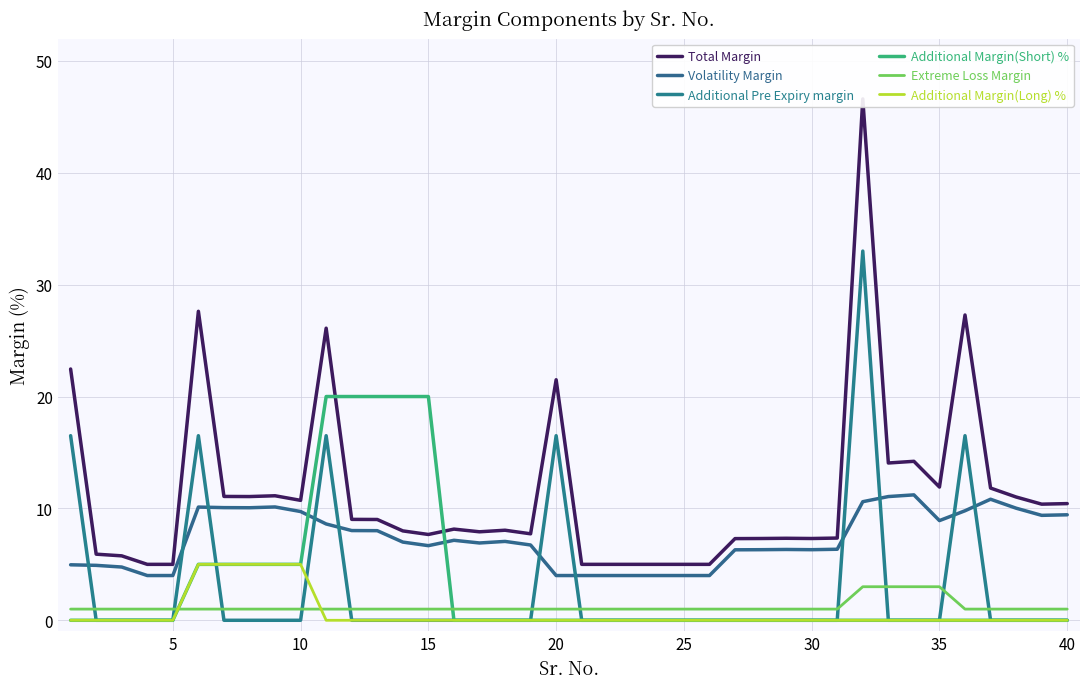

What is the lowest value of the Volatility Margin series?

4.0